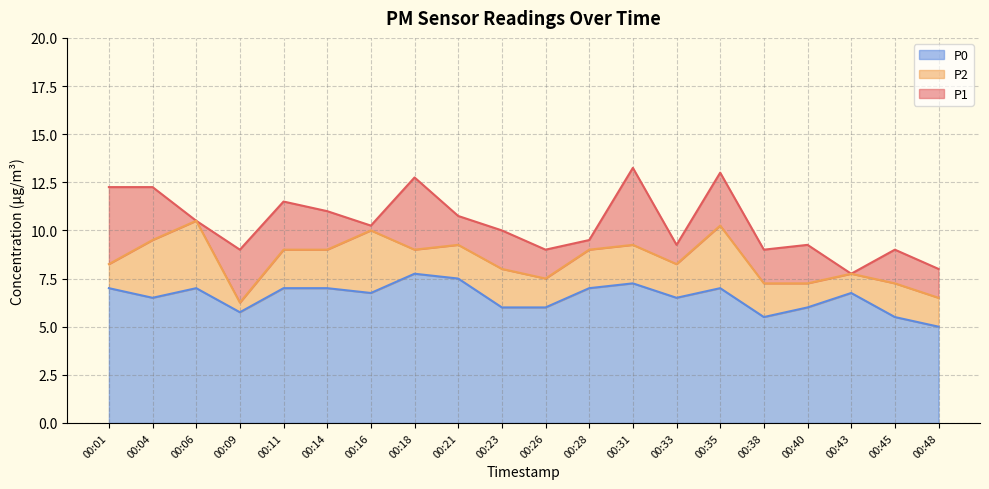

True or false: P0 and P1 cross at least once.

False